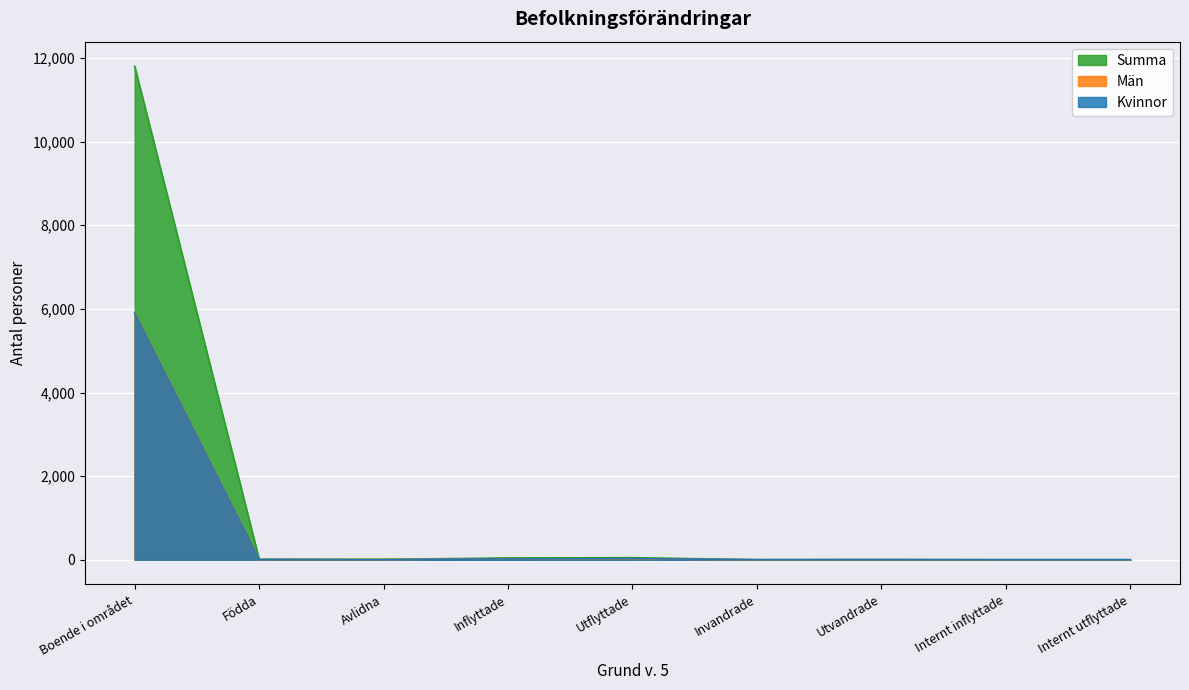

What is the sum of all Kvinnor values?

5955